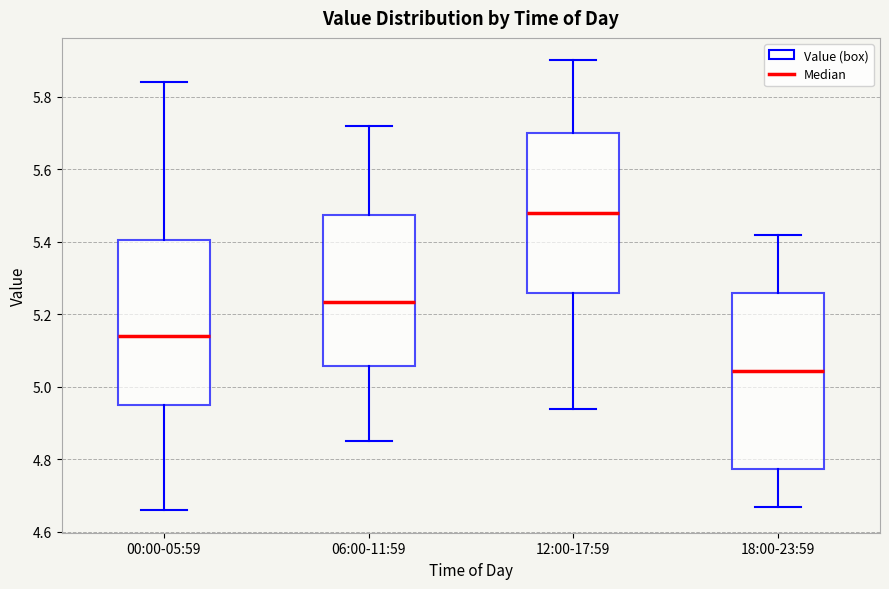

Which box is the tallest, from its lower edge to its upper edge?

18:00-23:59